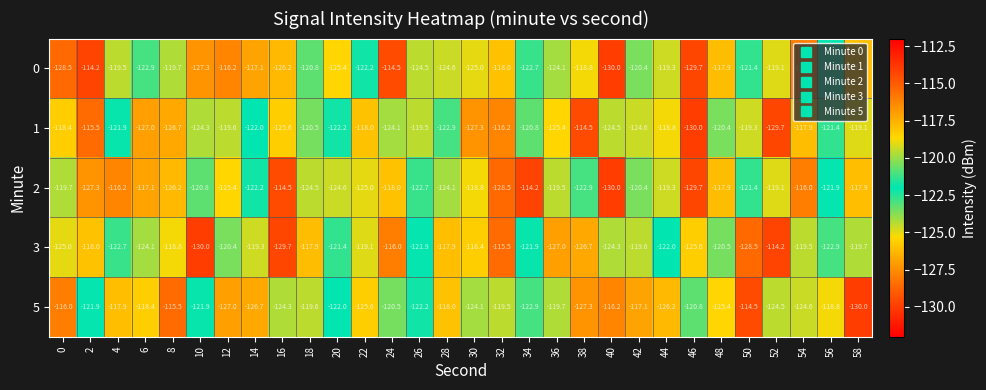

Rank the series at 4 from lowest to highest value.

3, 1, 0, 5, 2